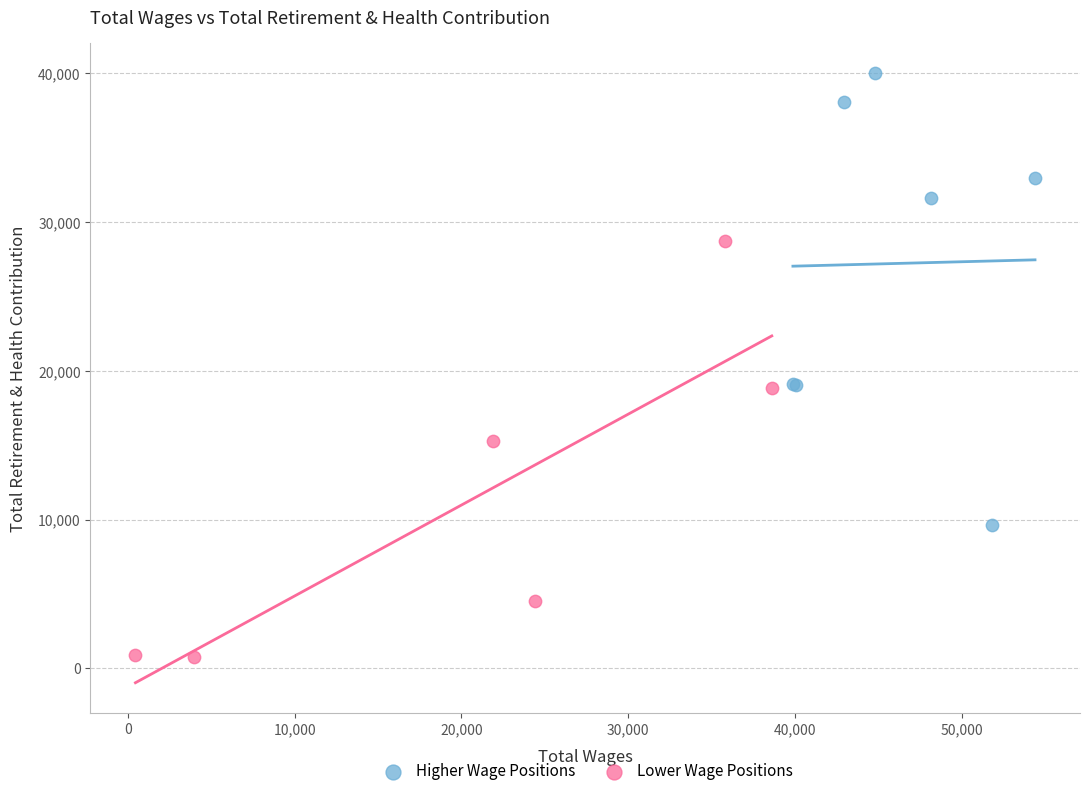

Which series reaches the maximum Y coordinate?

Higher Wage Positions